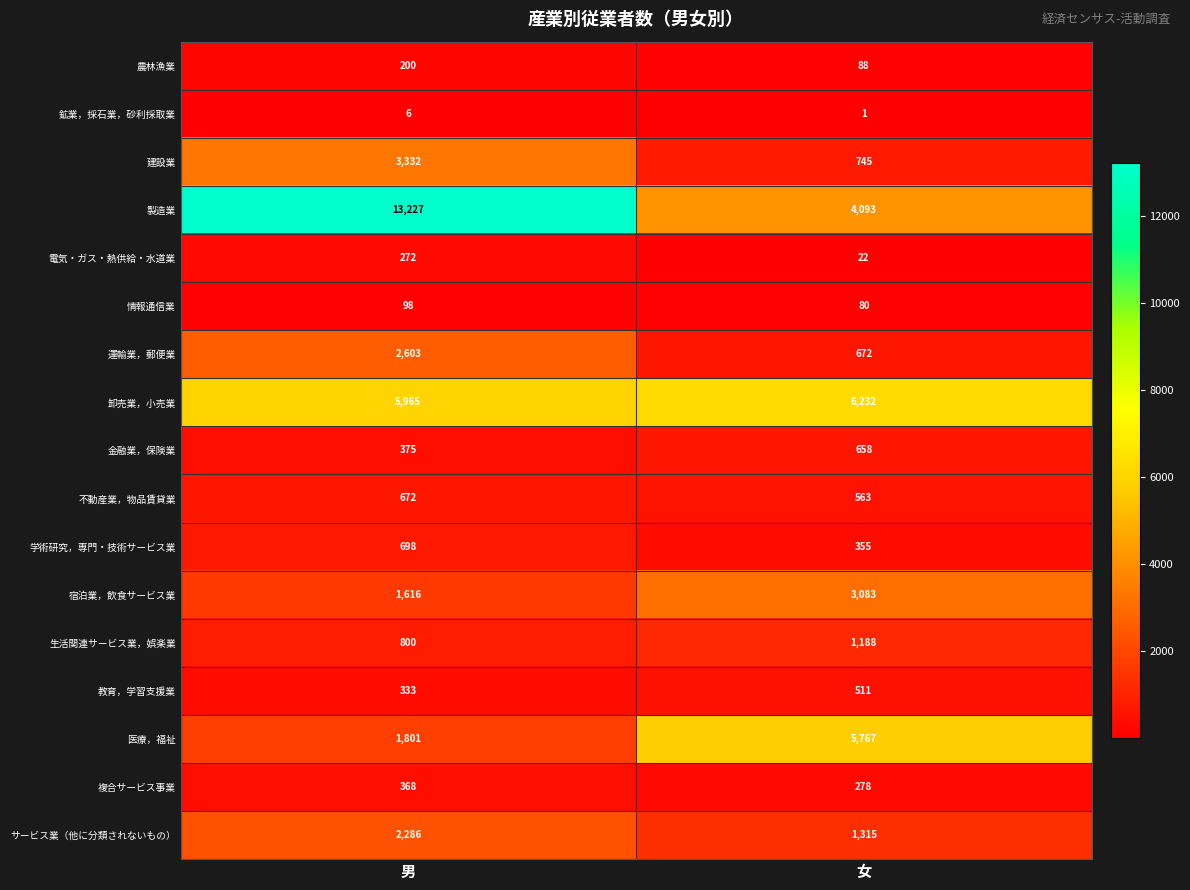

What is the maximum value for サービス業（他に分類されないもの）?

2286